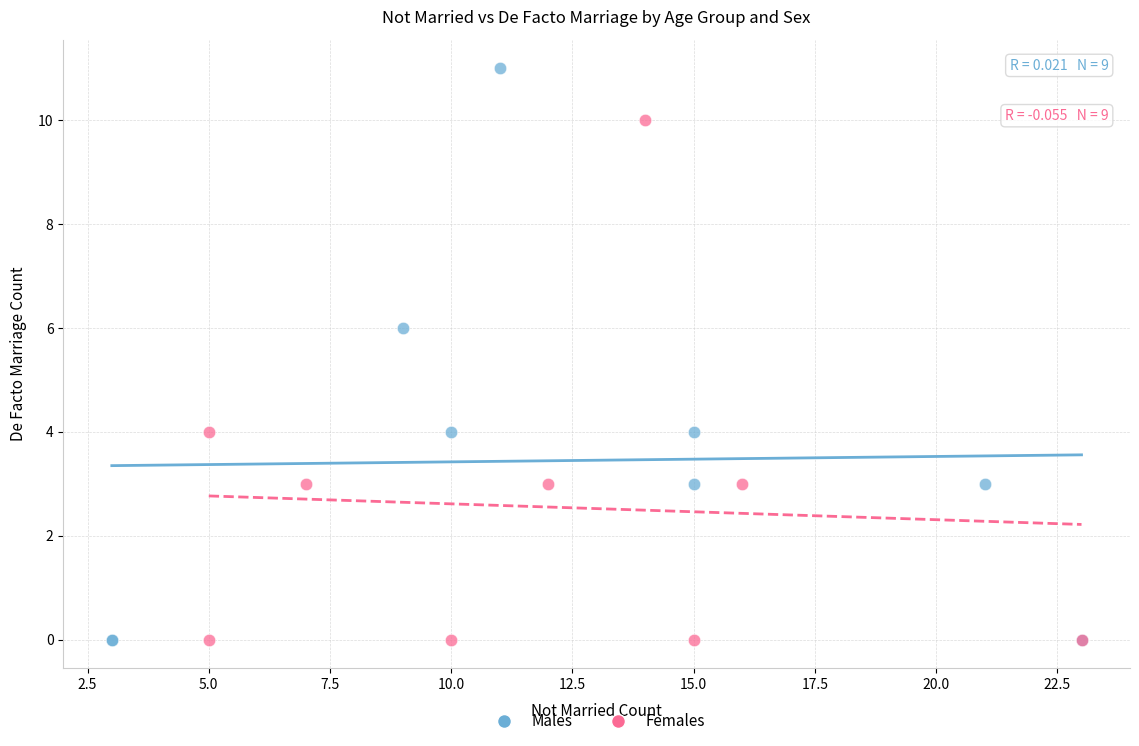

Which series has the widest spread of Y values?

Males